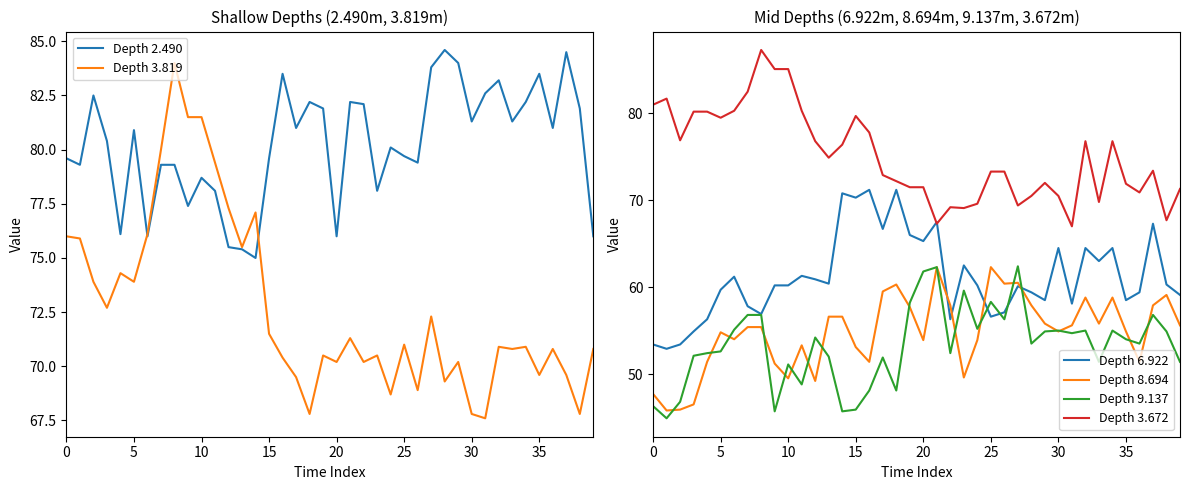

After their last crossing, which series has the higher values: Depth 3.672 or Depth 6.922?

Depth 3.672